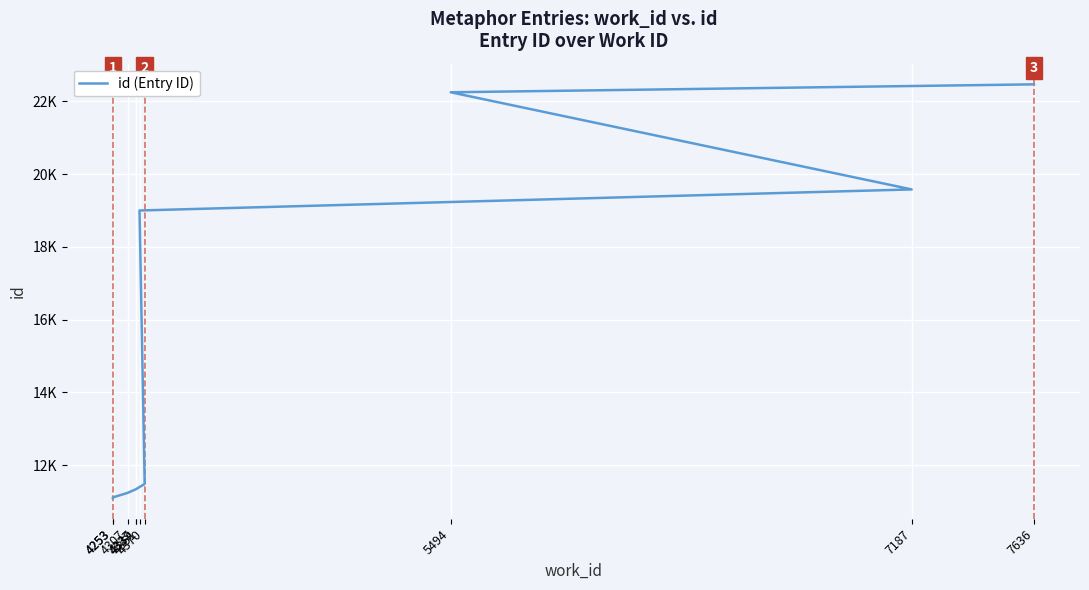

What is the ratio of the value at 4307 to the value at 4337?

1.0